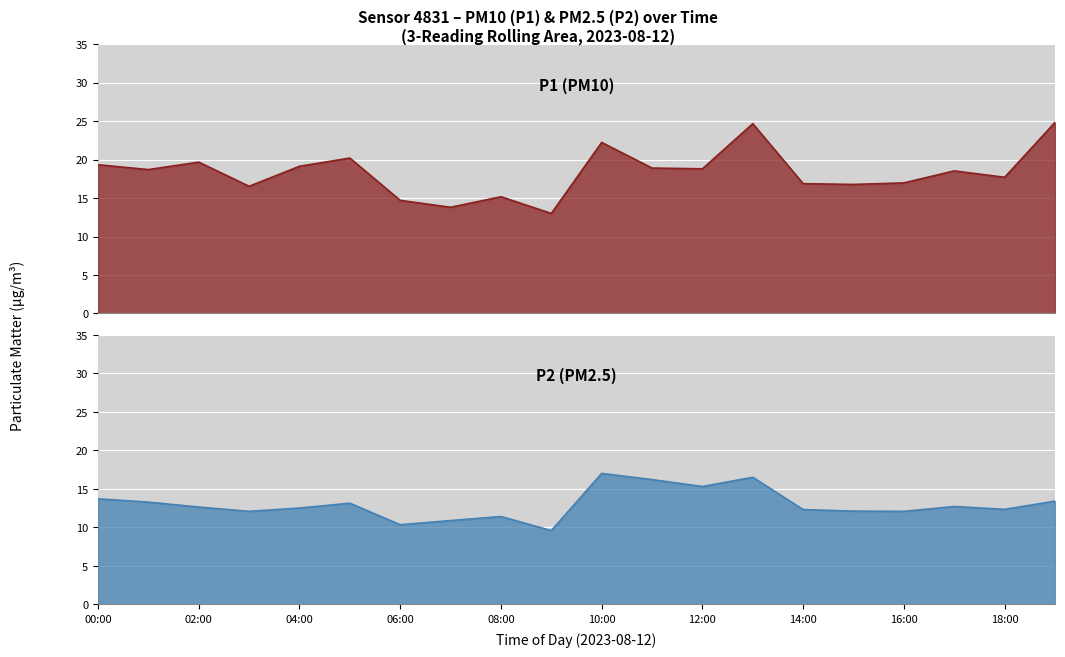

What is the label of the 17th point from the right?

03:00